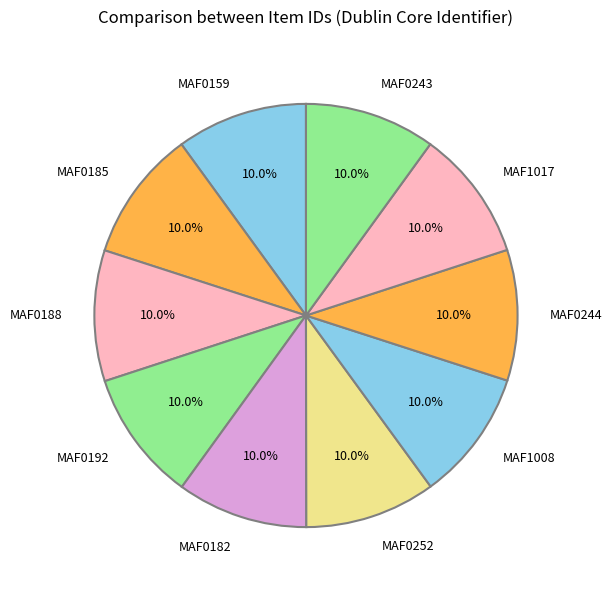

How many slices are in this pie chart?

10